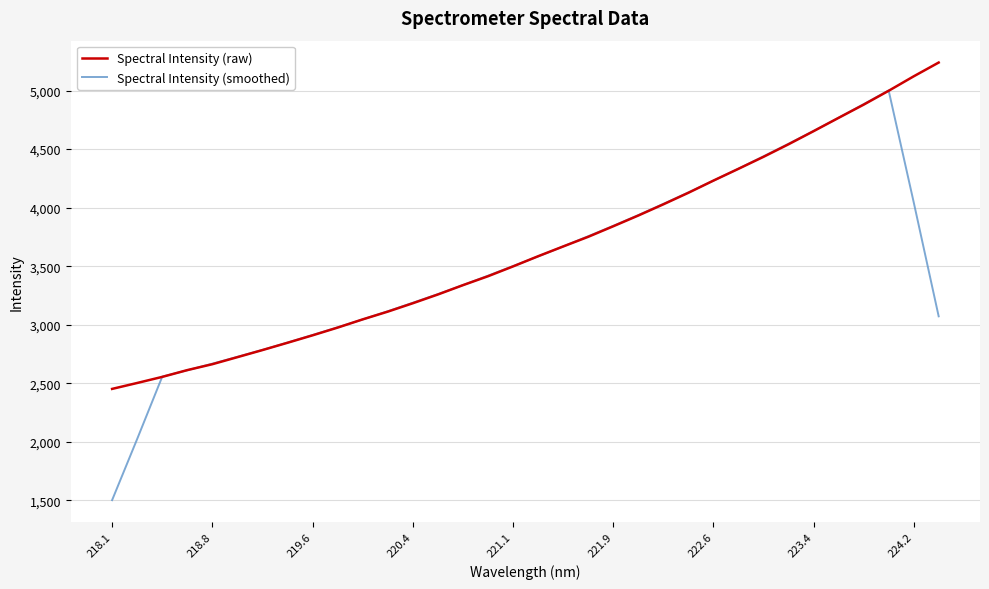

What is the minimum value shown in the chart?

1501.7